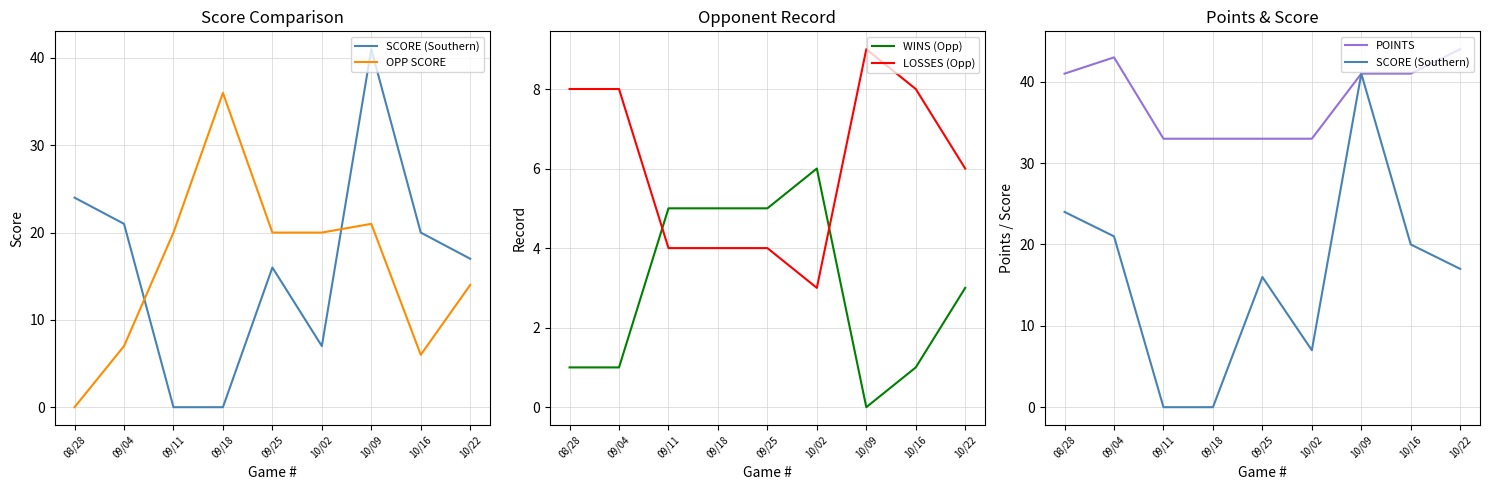

The POINTS series shows 61 at 08/28. True or false?

False